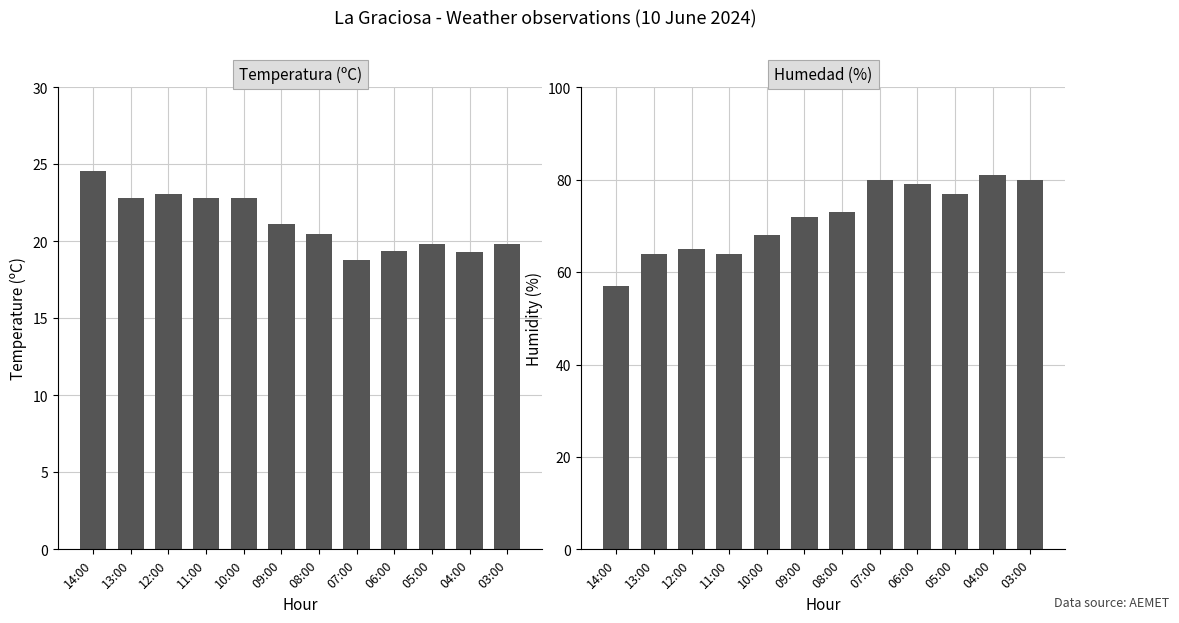

What is the label of the 9th bar from the right?

11:00